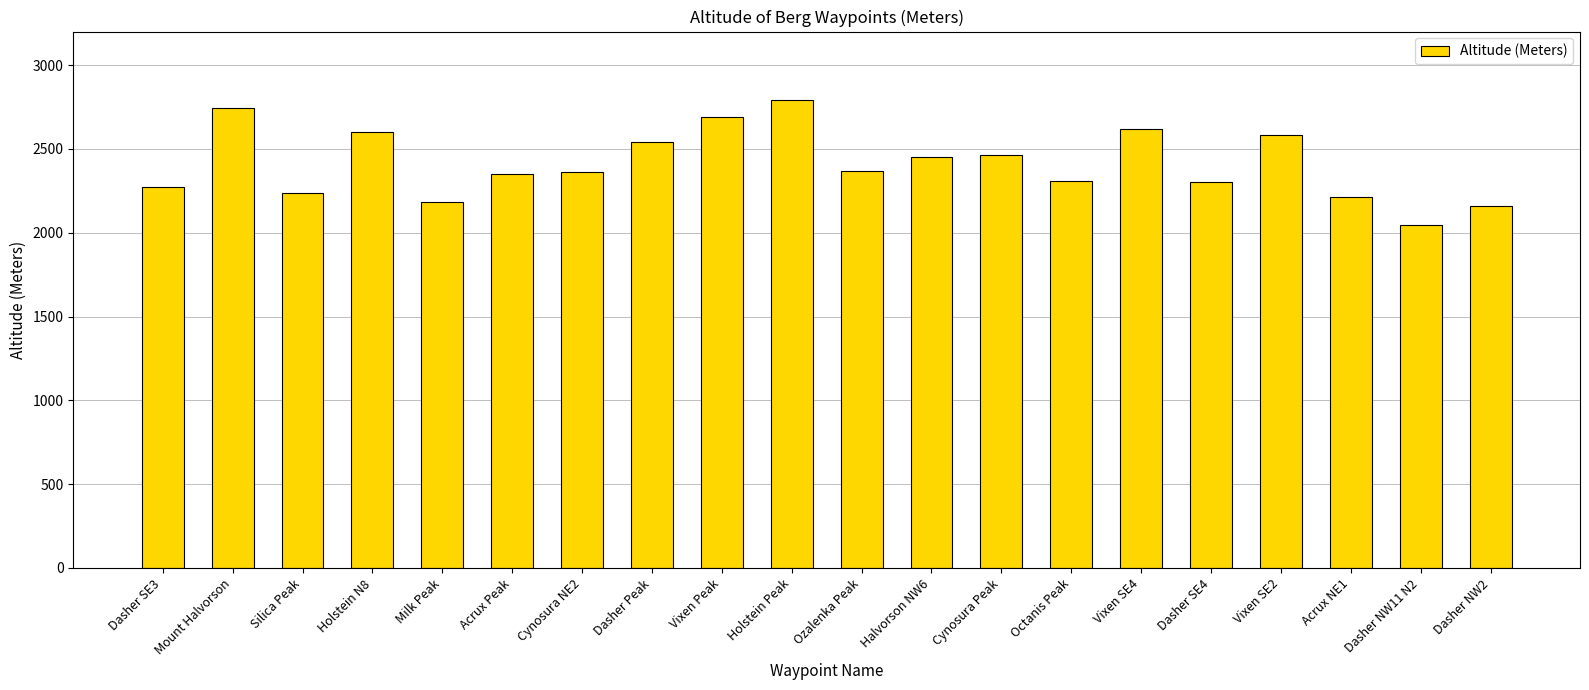

How many categories are shown in the chart?

20